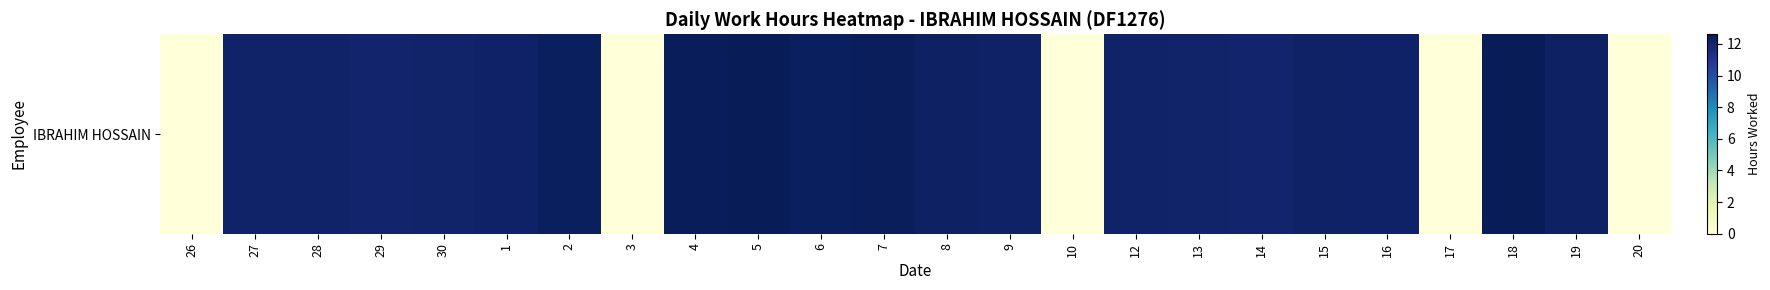

Reading left to right, transcribe all the data shown in this chart.

26=0.0	27=12.1	28=12.2	29=12.0	30=12.1	1=12.2	2=12.4	3=0.0	4=12.6	5=12.6	6=12.4	7=12.5	8=12.3	9=12.2	10=0.0	12=12.1	13=12.1	14=12.0	15=12.2	16=12.2	17=0.0	18=12.6	19=12.3	20=0.0